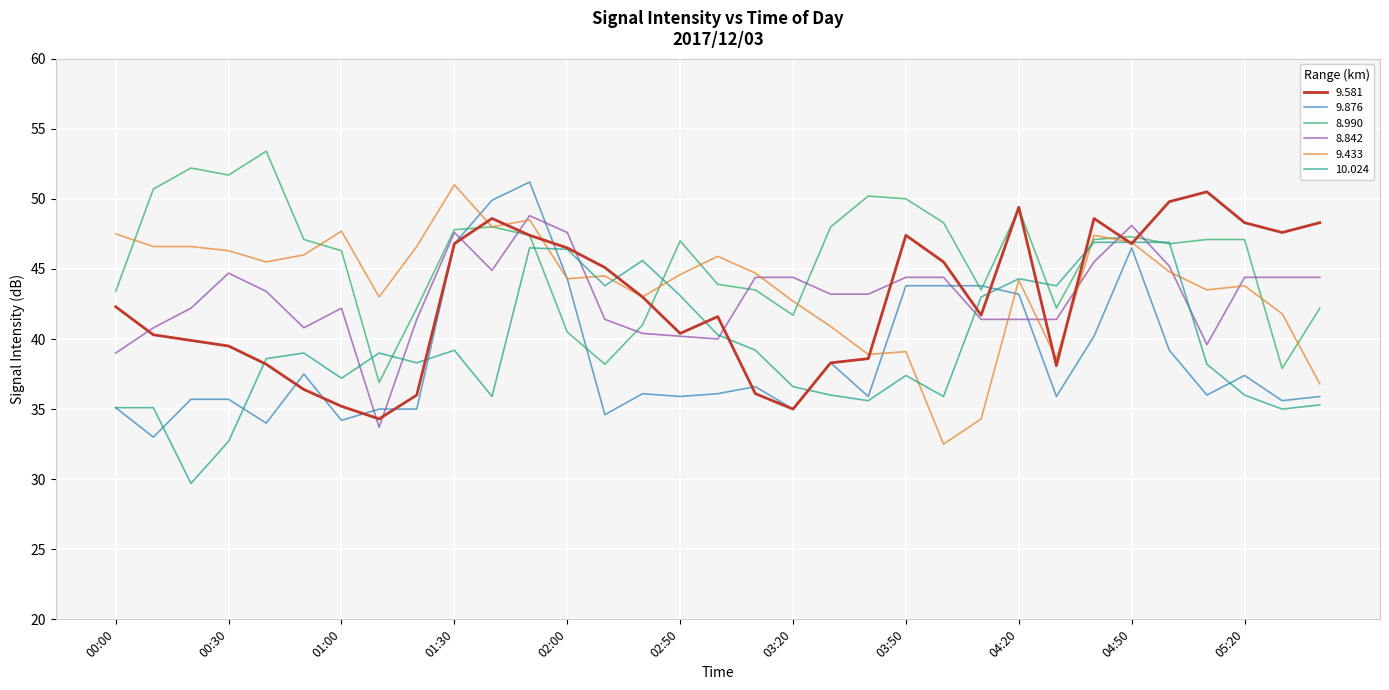

True or false: 9.876 and 8.842 cross at least once.

True